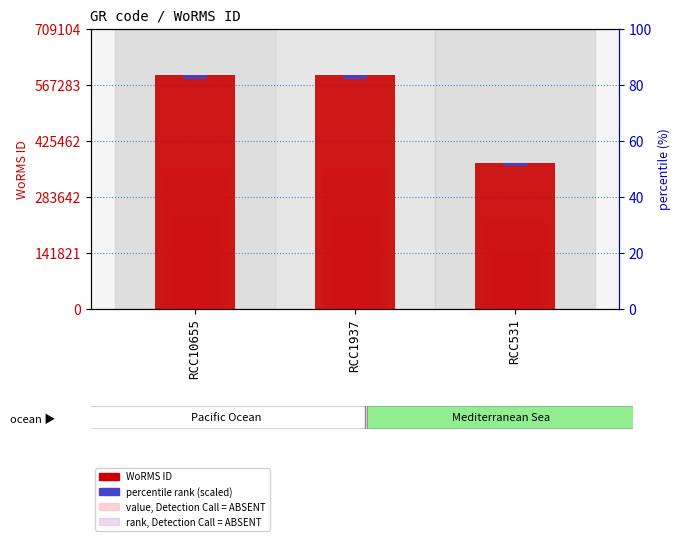

At which category is the sum across all series the highest?

RCC1937